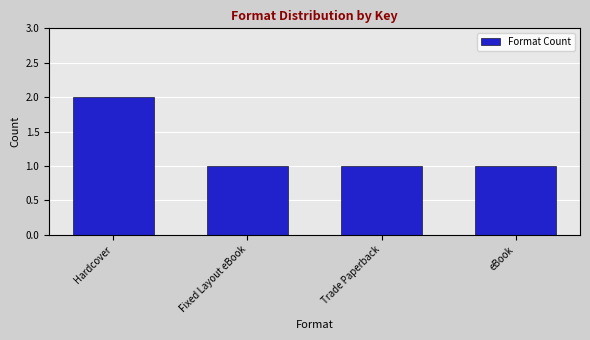

What position from the left is Hardcover?

1